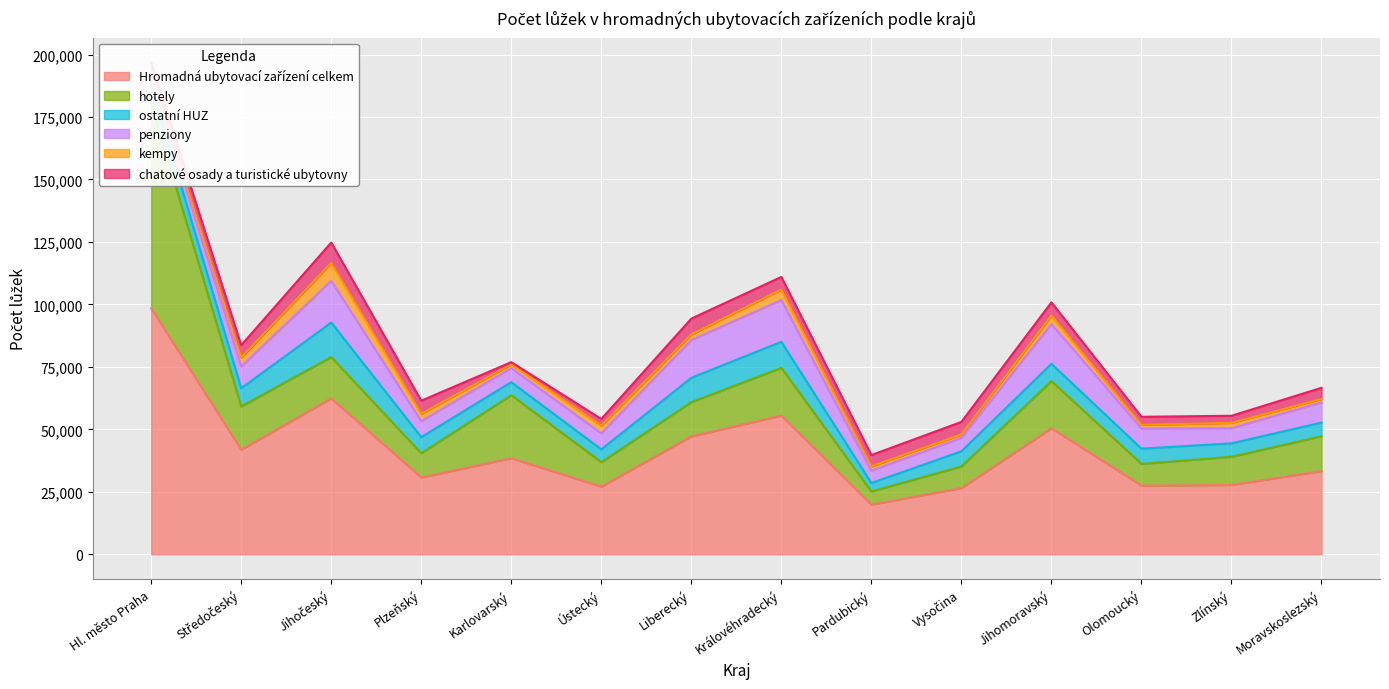

What is the value of the Hromadná ubytovací zařízení celkem point at the 12th from the left?

27511